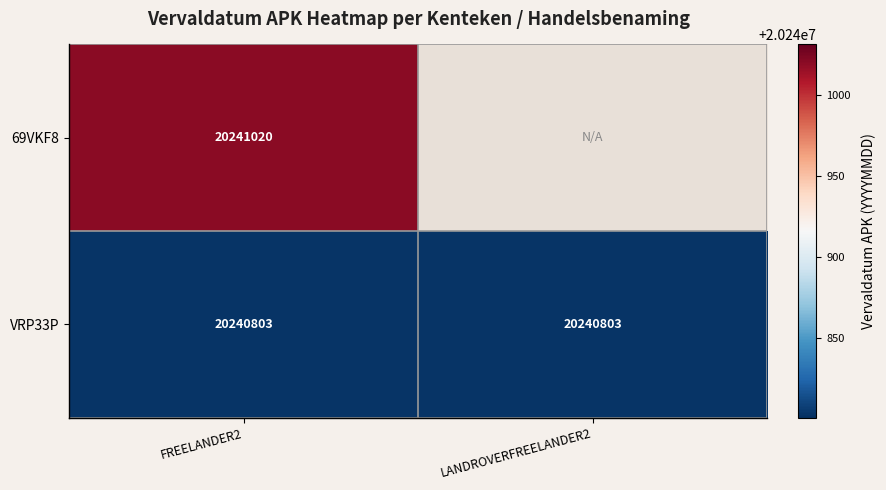

What is the maximum value for VRP33P?

20240803